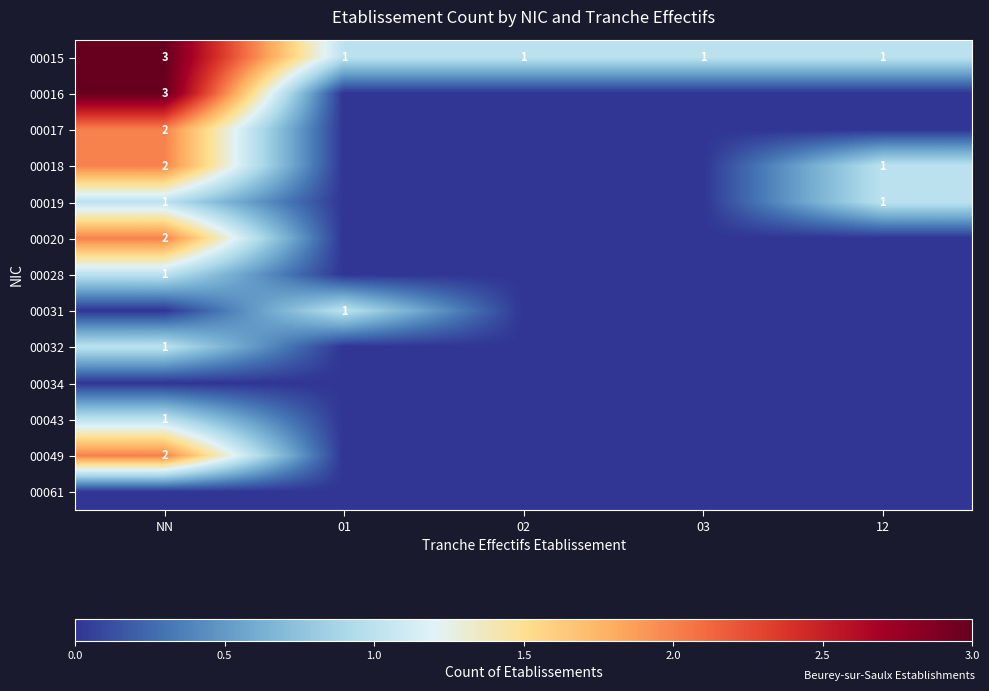

Read the 00015 value at NN.

3